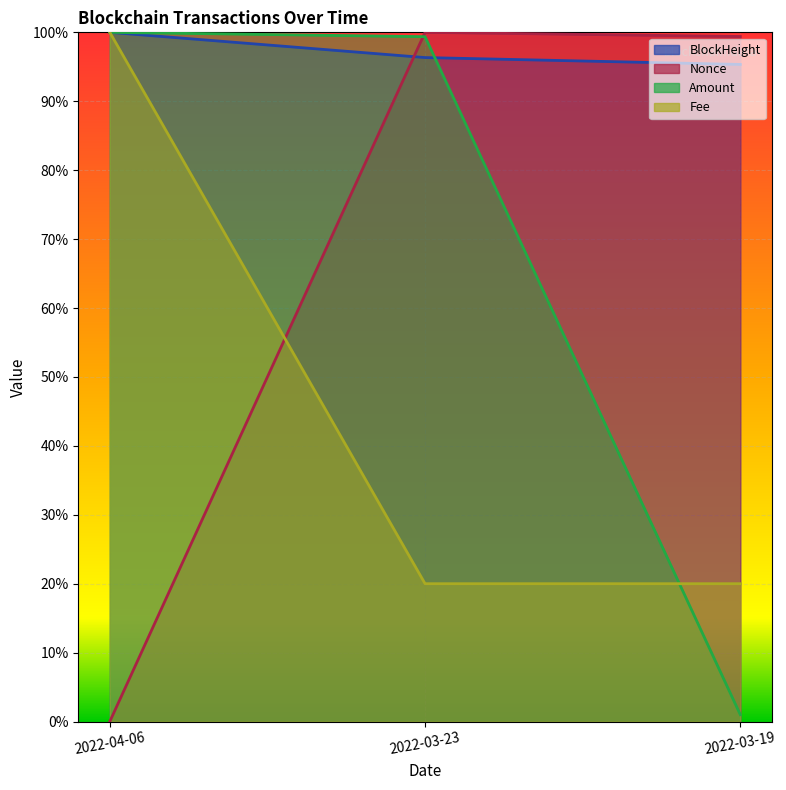

What is the sum of all Nonce values?

199.4